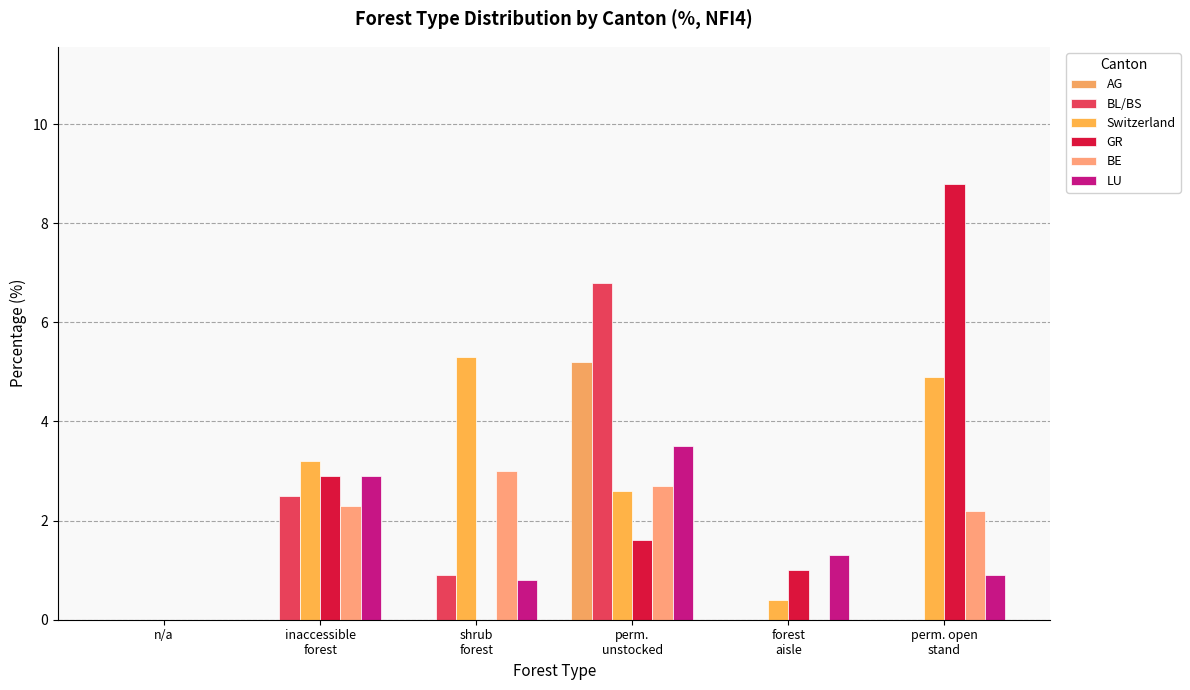

Which series changed the most between shrub
forest and perm.
unstocked?

BL/BS